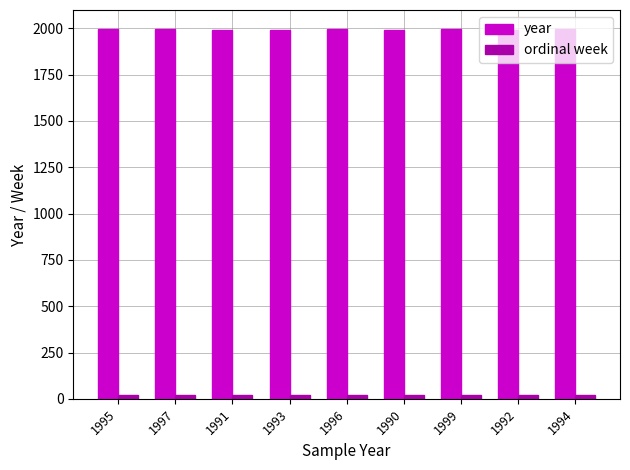

Is the value of year at 1993 greater than the value of ordinal week at 1993?

Yes